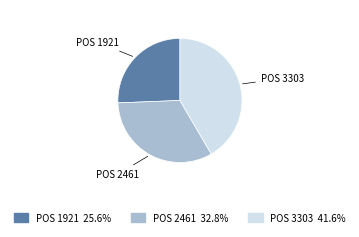

How many slices are in this pie chart?

3